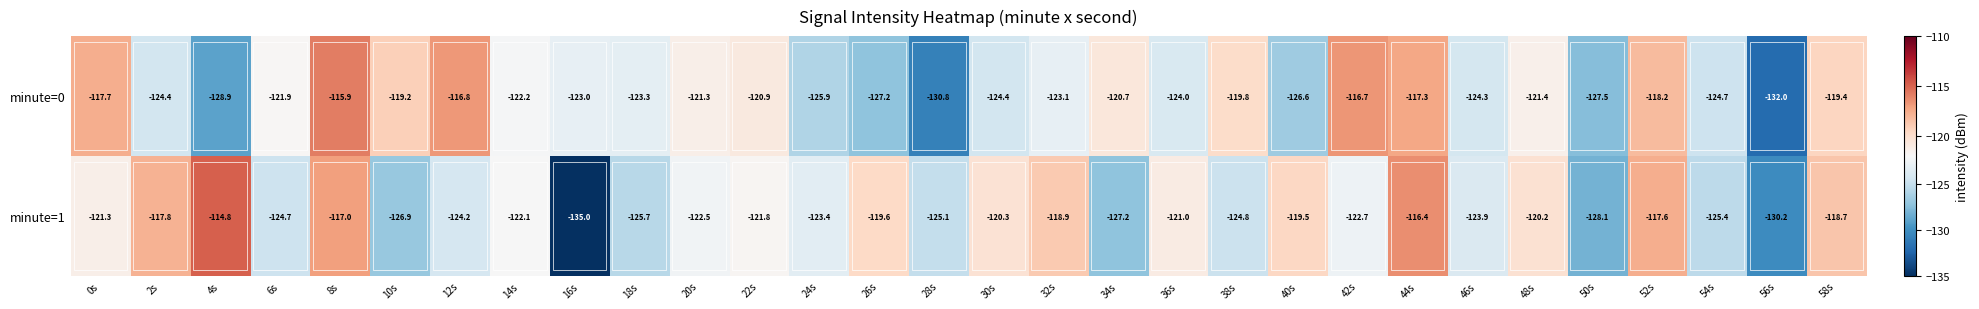

Count the number of categories in the chart.

30